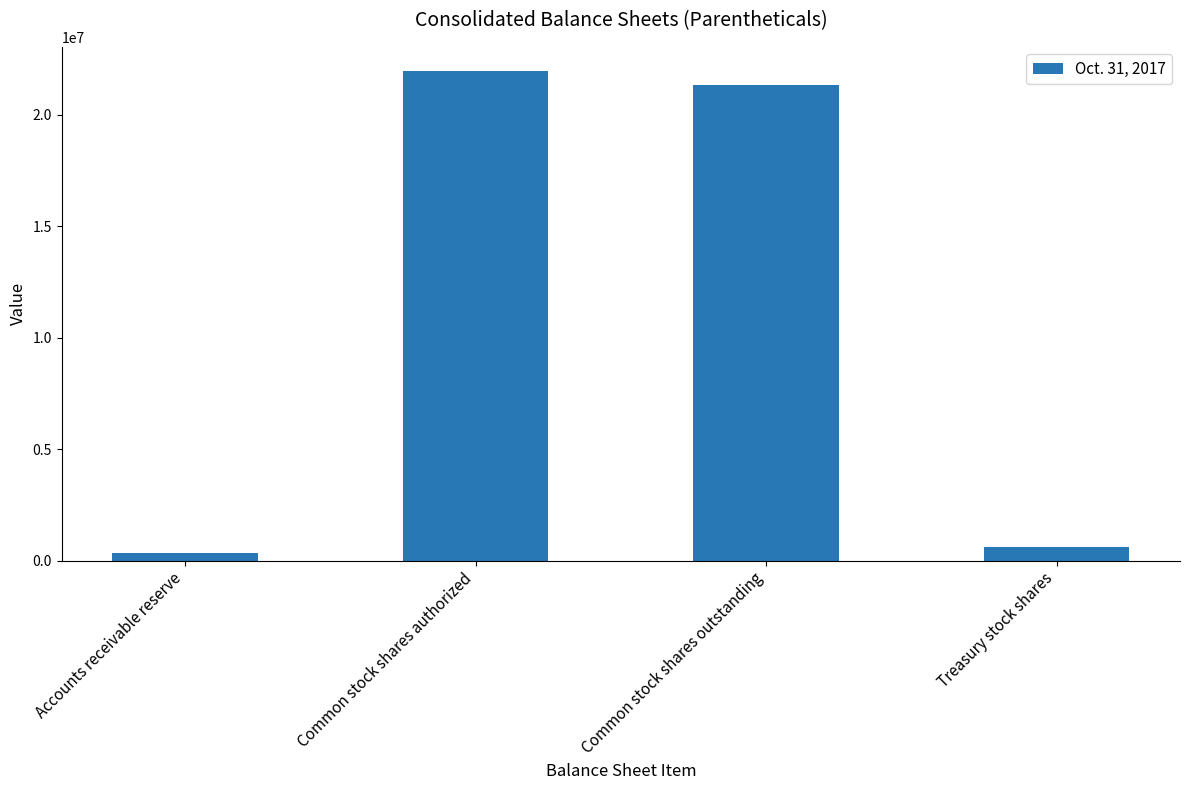

Does the chart contain any negative values?

No